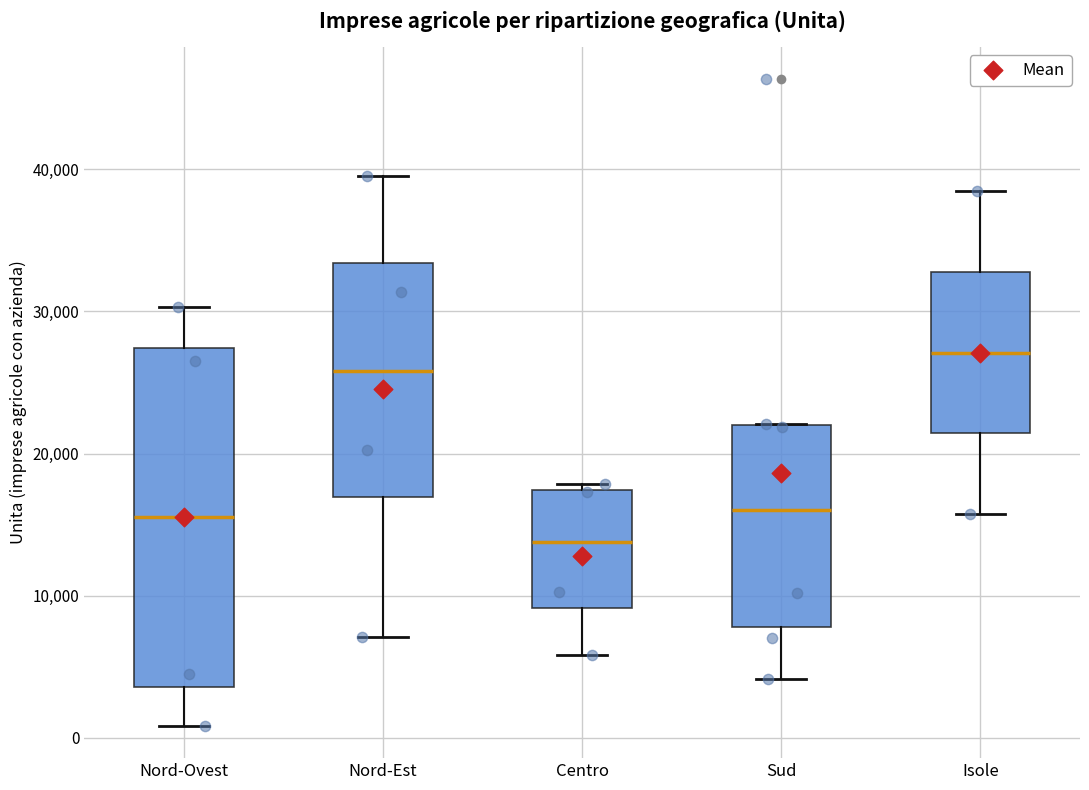

Which box's median line is the highest?

Isole